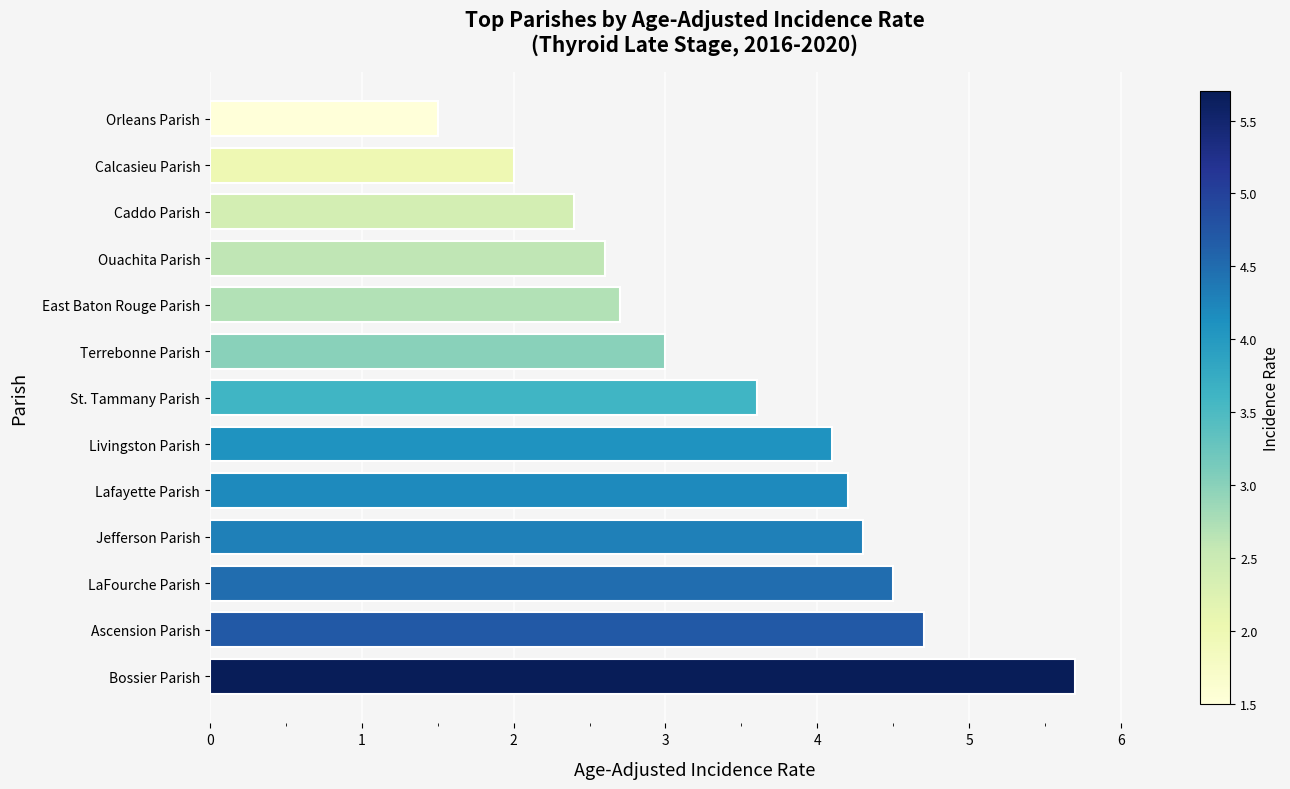

True or false: the data shows 4.1 at Caddo Parish.

False